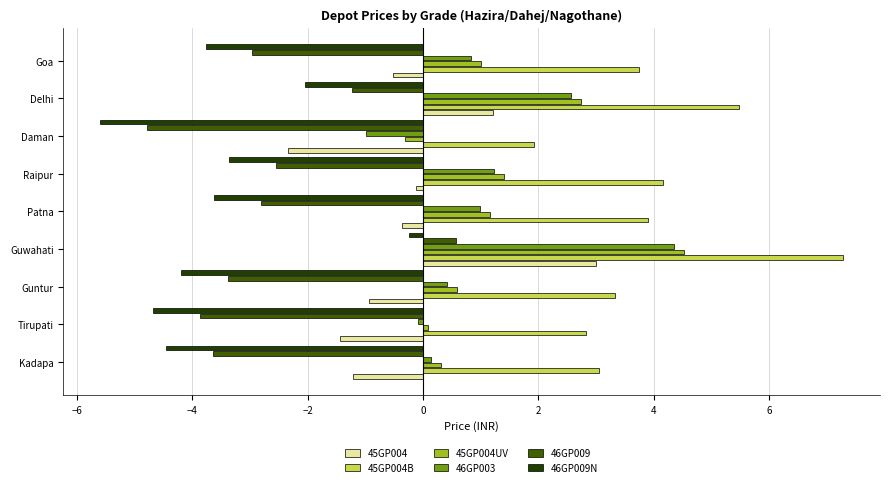

Rank the series by their maximum value, from lowest to highest.

46GP009N, 46GP009, 45GP004, 46GP003, 45GP004UV, 45GP004B